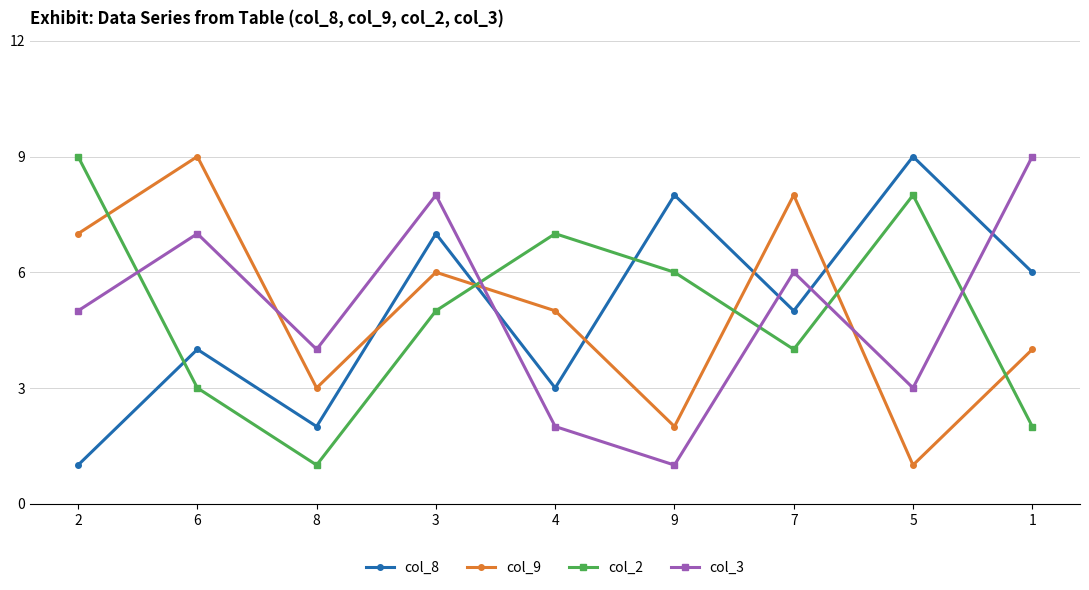

What is the label of the 4th point from the left?

3